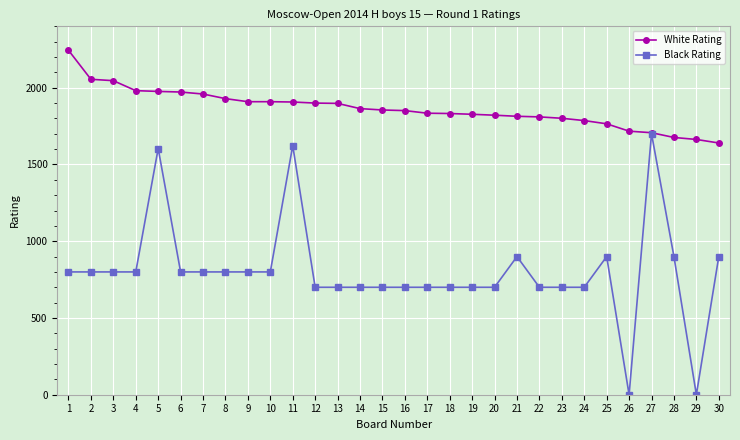

True or false: Black Rating has a value of 1088 at 5.

False